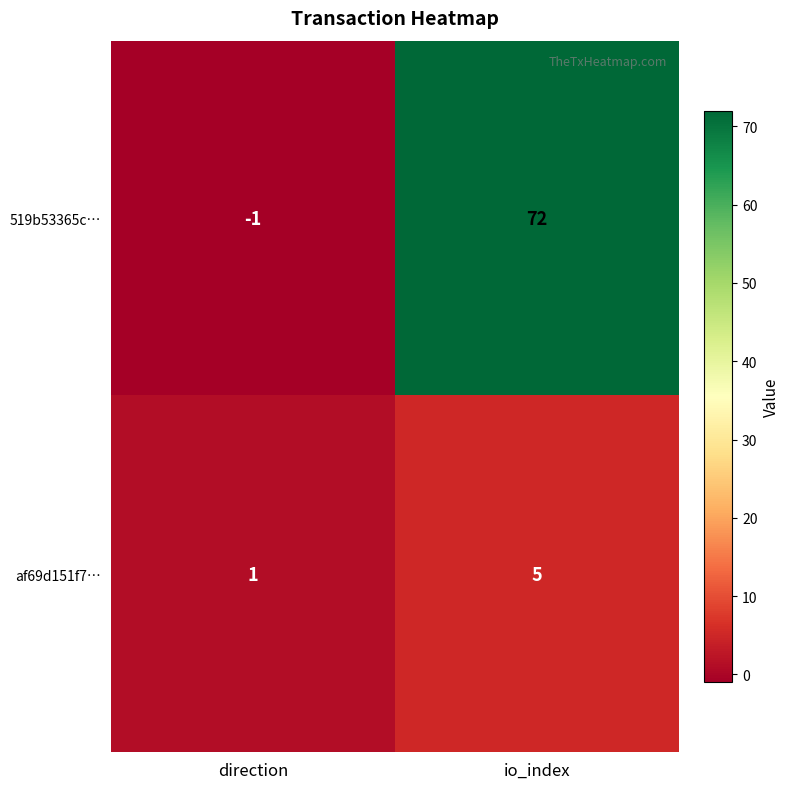

Reading right to left, extract all data points from this chart.

519b53365c…: 72	-1
af69d151f7…: 5	1